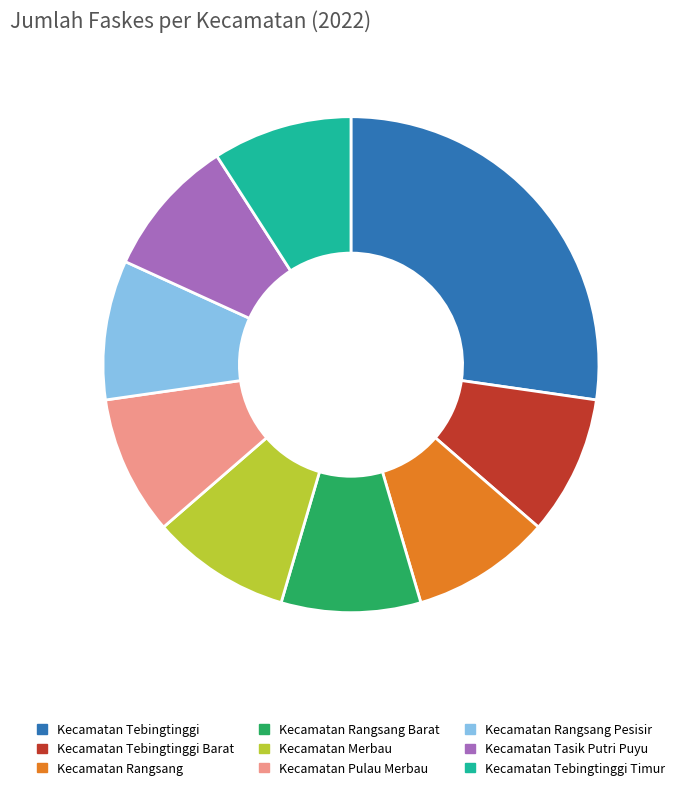

Approximately how many times larger is the value at Kecamatan Tebingtinggi Barat compared to Kecamatan Rangsang?

1.0